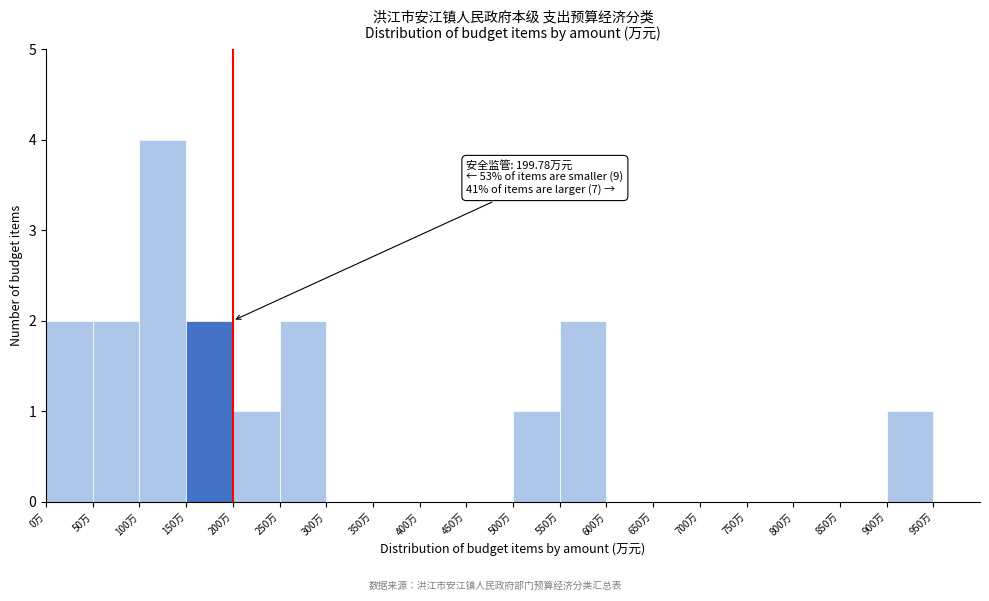

Over which range of the x-axis is the bar tallest?

100 to 150